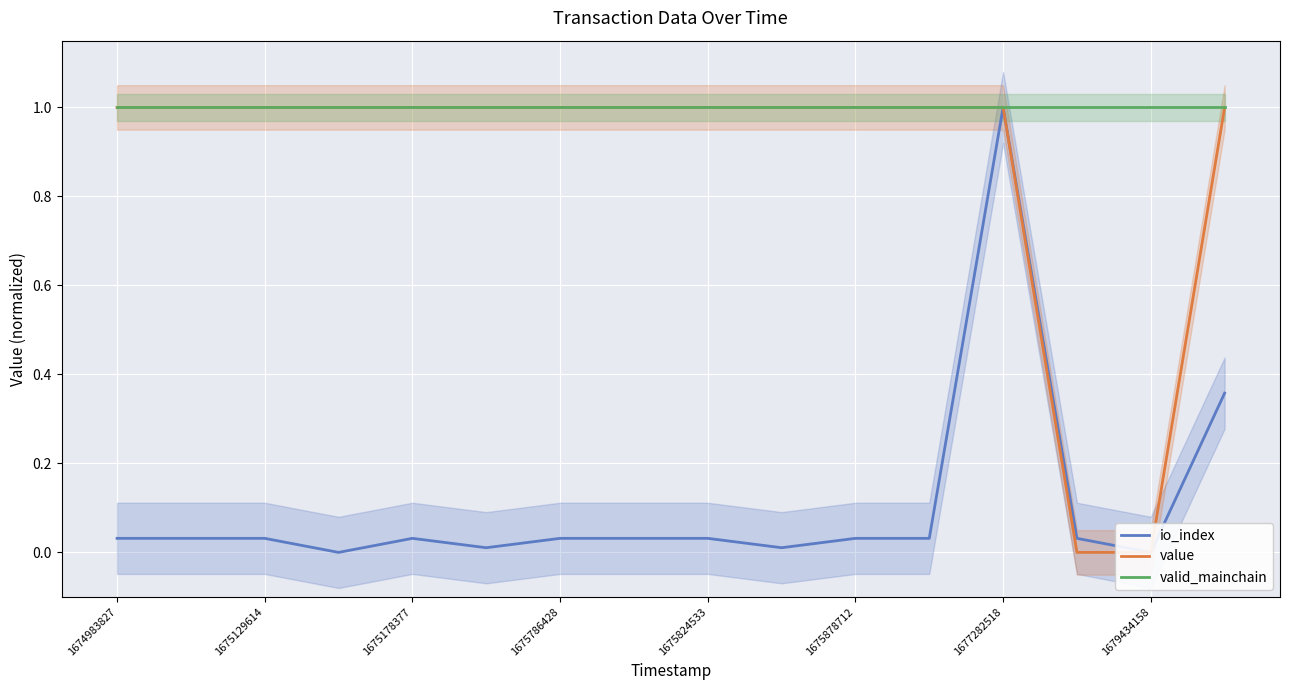

True or false: valid_mainchain has more than 1 points higher than both neighbors.

False